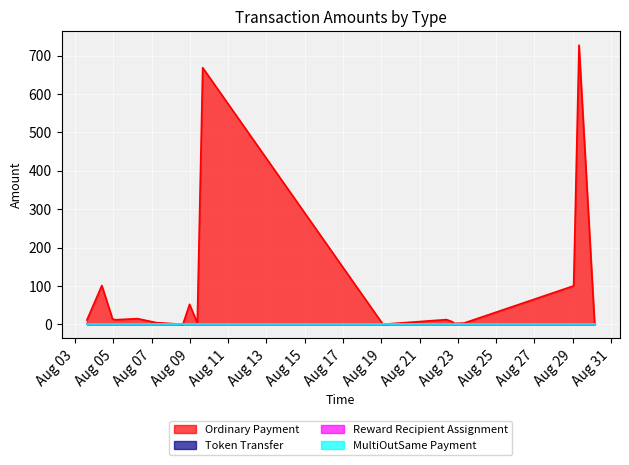

Does the chart display data point markers on the line(s)?

No